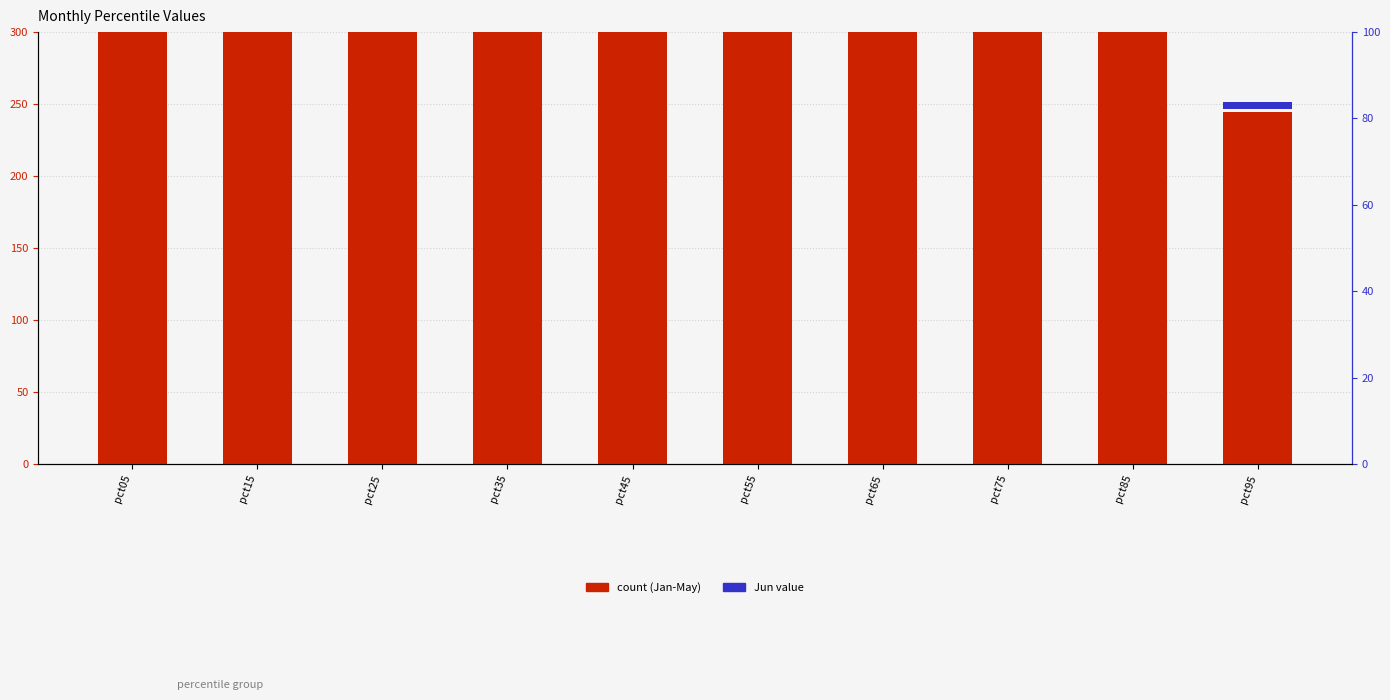

The value of Jan at pct15 is 21.7. True or false?

False